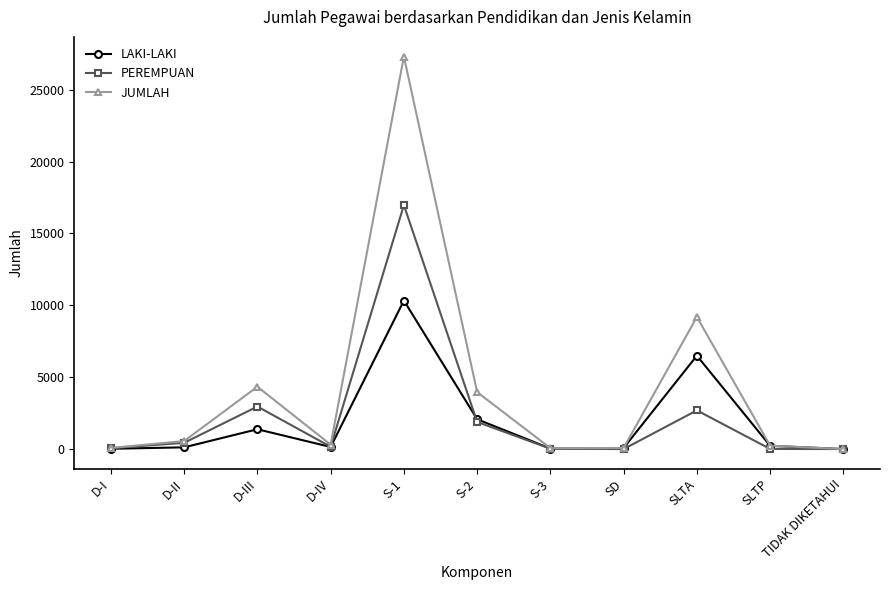

Where does the LAKI-LAKI series first go above 147?

D-III